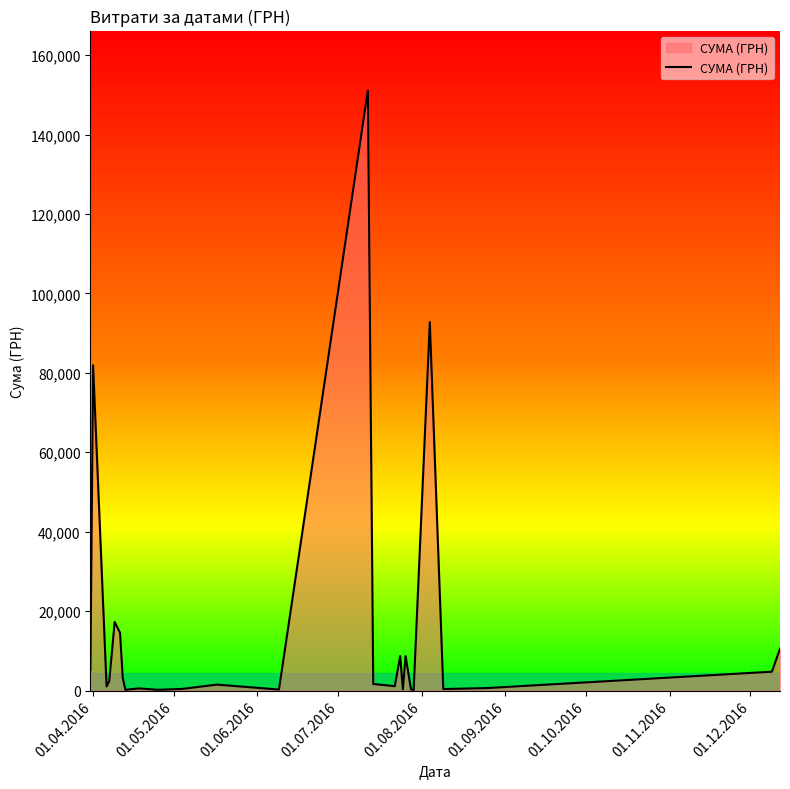

What is the difference between the maximum and minimum values?

151018.1